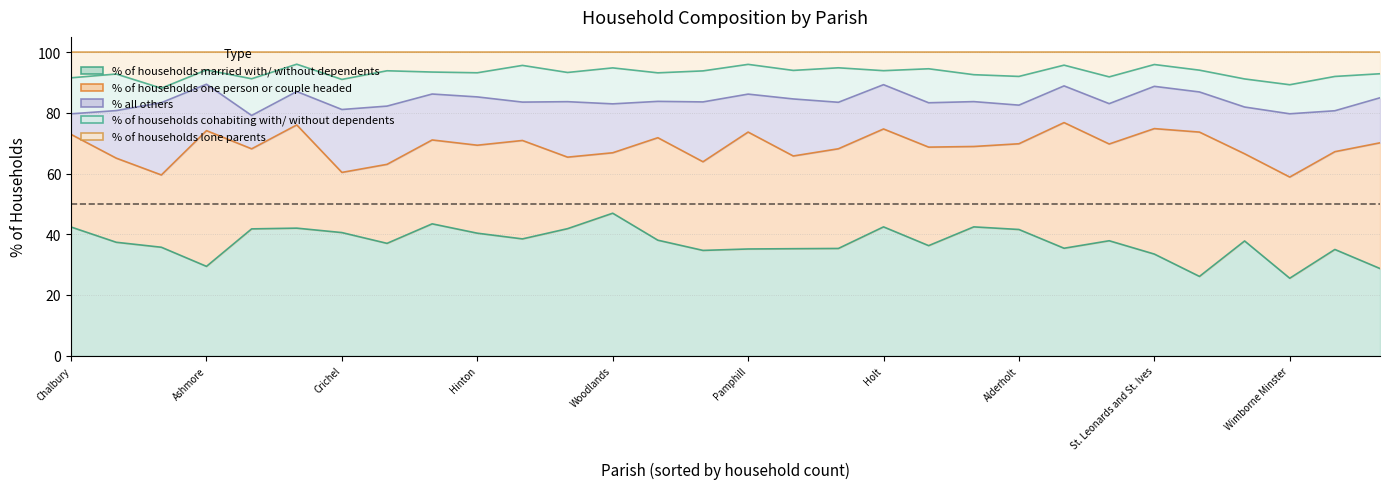

What is the total value across all series at Edmondsham?

100.0